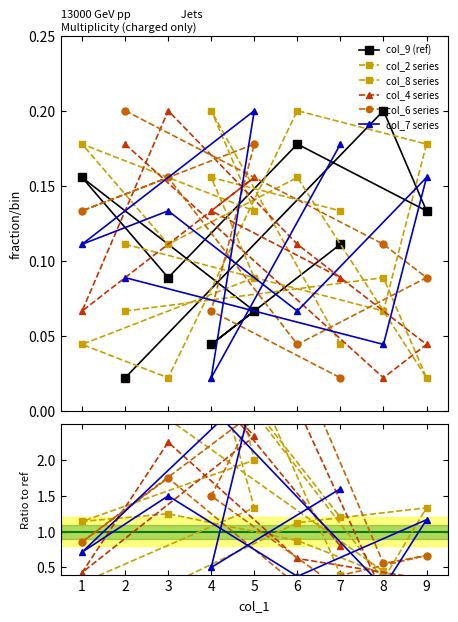

List the series in order of their peak value, highest first.

col_6 series, col_4 series, col_8 series, col_2 series, col_7 series, col_9 (ref)